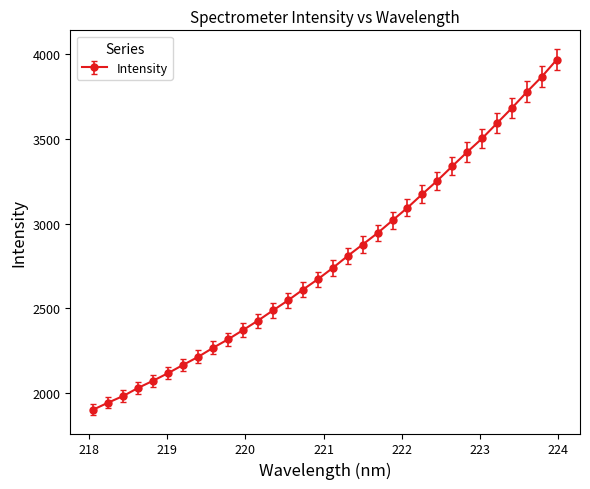

What is the value of the 15th point from the left?

2608.7